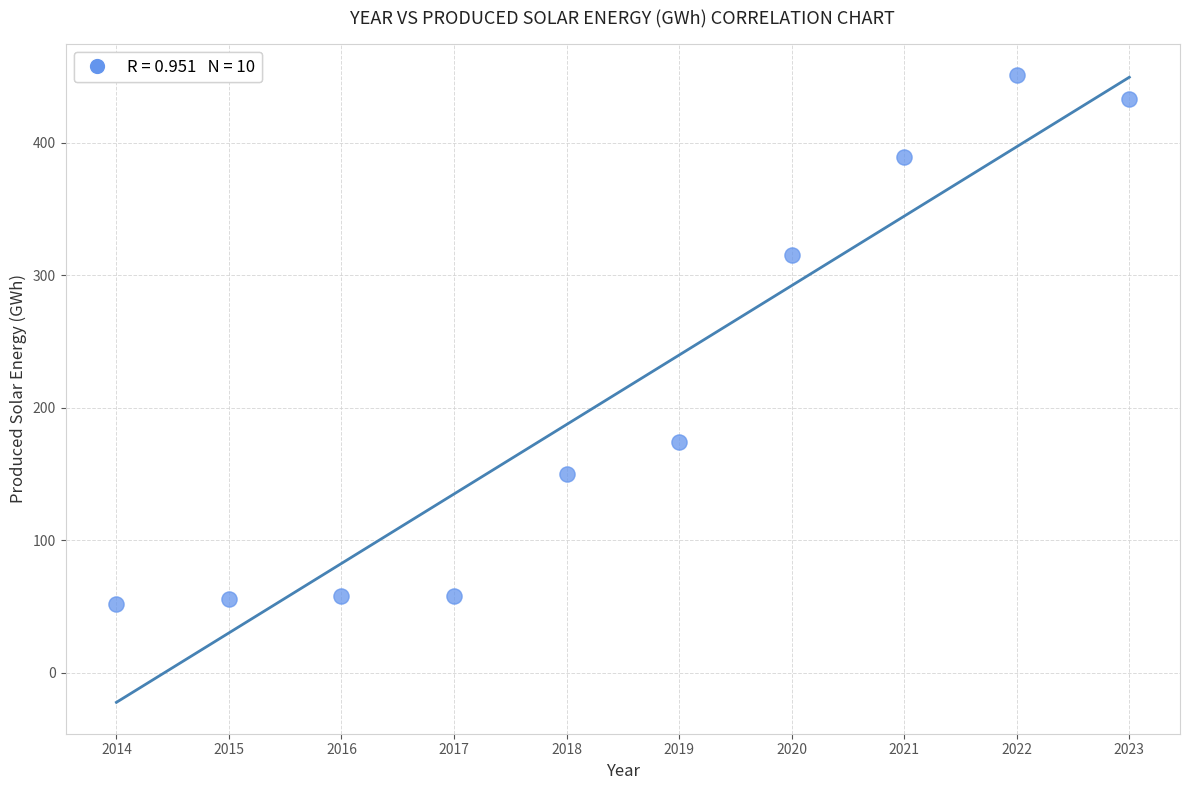

What is the range of Y values (max minus min)?

399